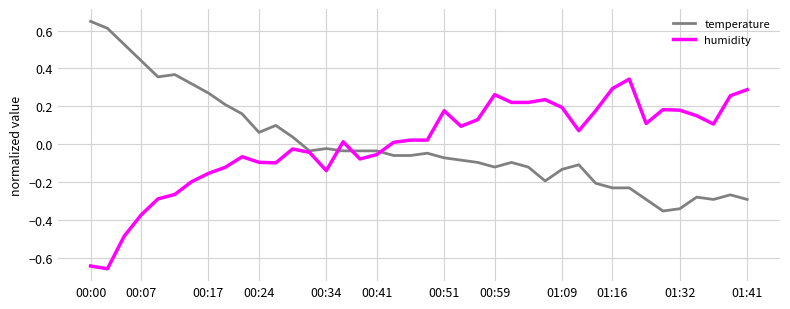

Rank the series by their maximum value, from lowest to highest.

humidity, temperature